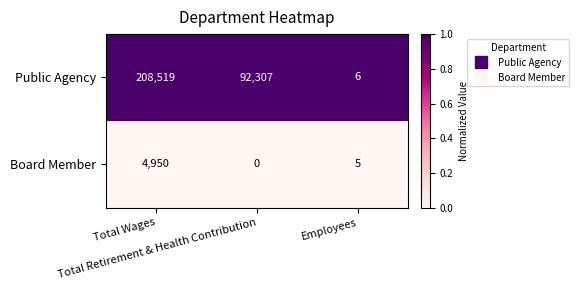

What is the total value across all series at Employees?

11